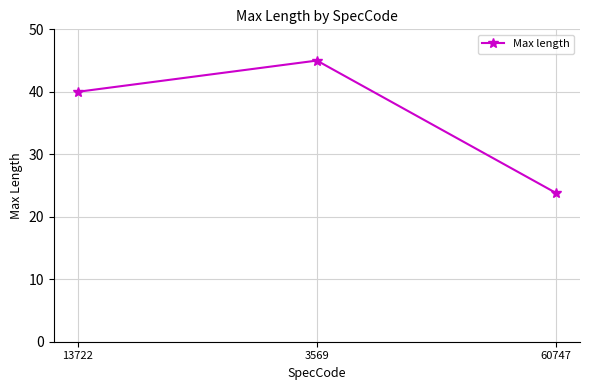

What is the change in value from 13722 to 60747?

-16.2